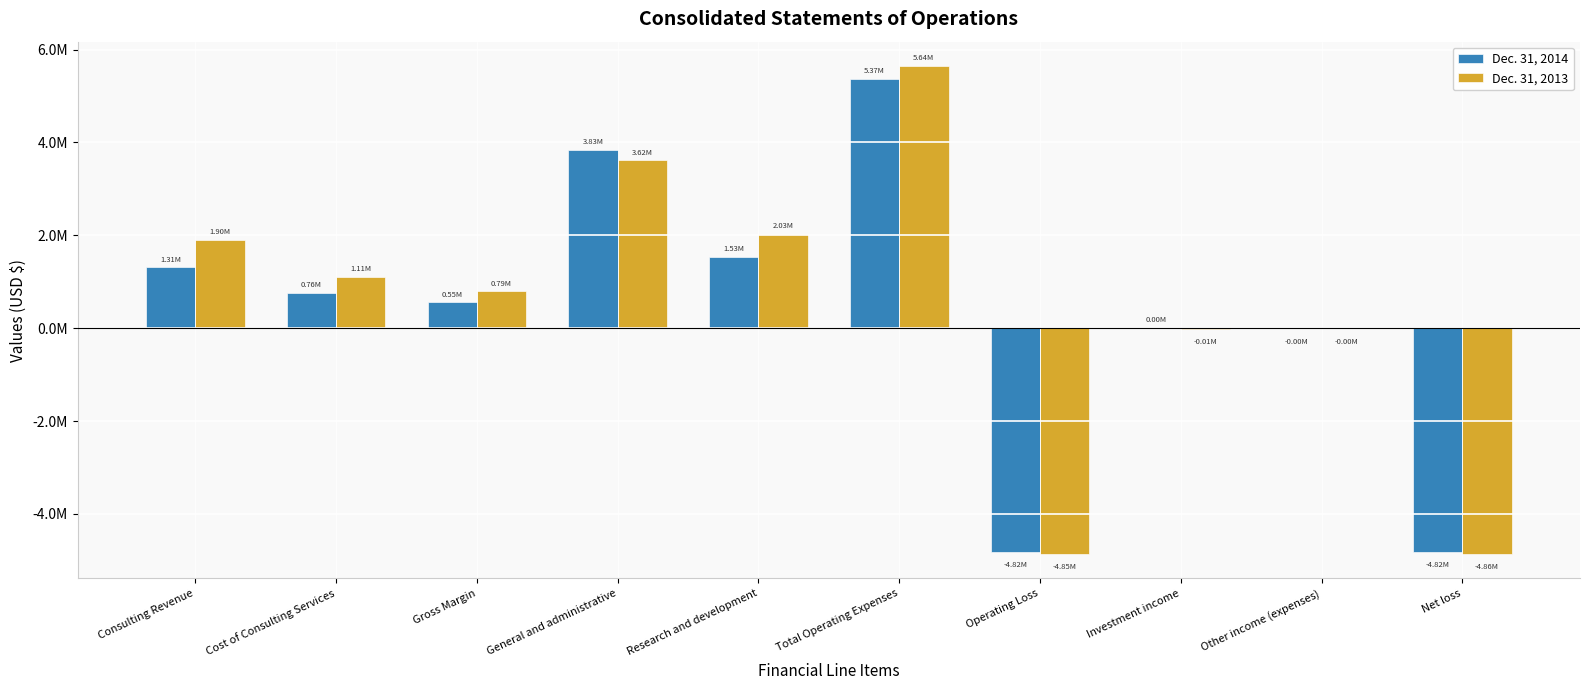

Rank the series at Consulting Revenue from lowest to highest value.

Dec. 31, 2014, Dec. 31, 2013